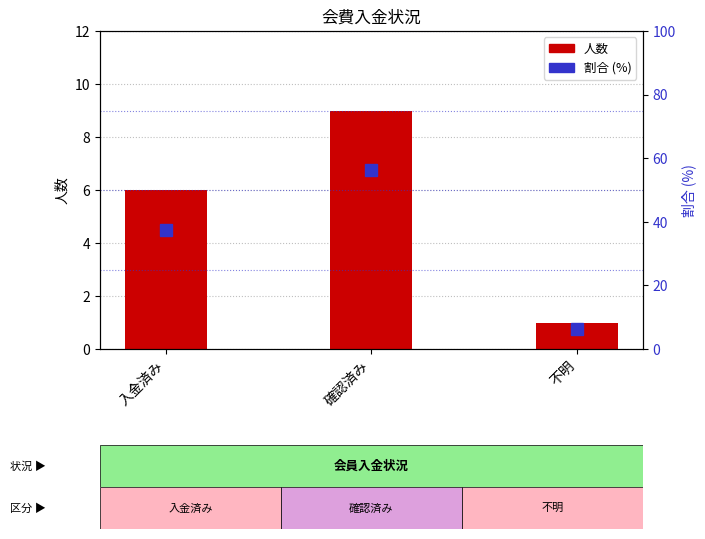

What is the label of the 1st bar from the left?

入金済み